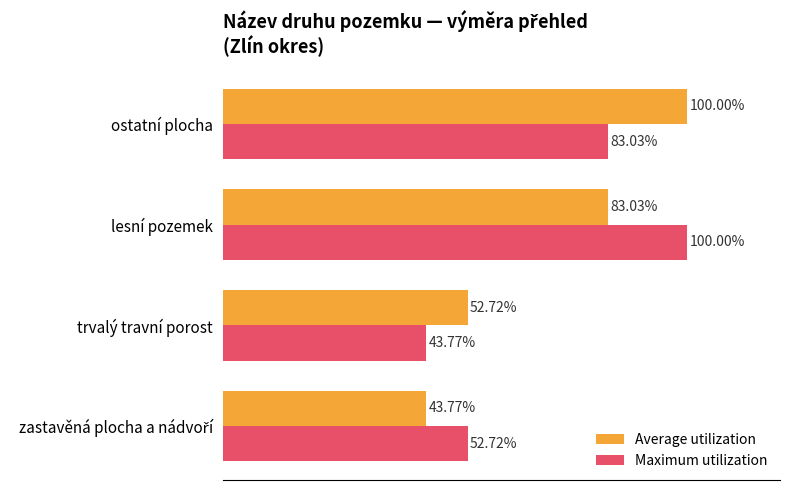

Between trvalý travní porost and lesní pozemek, which series saw the biggest shift?

Maximum utilization